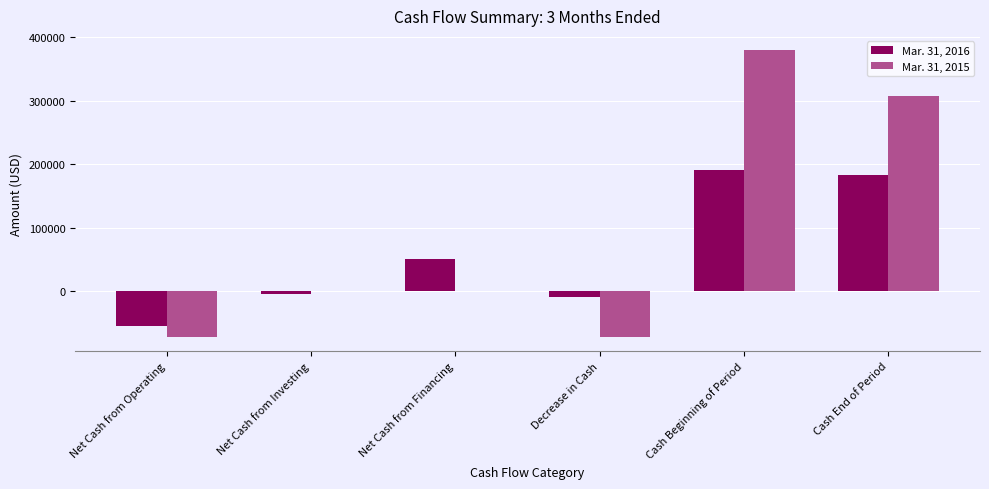

The Mar. 31, 2016 series shows 88012 at Cash End of Period. True or false?

False